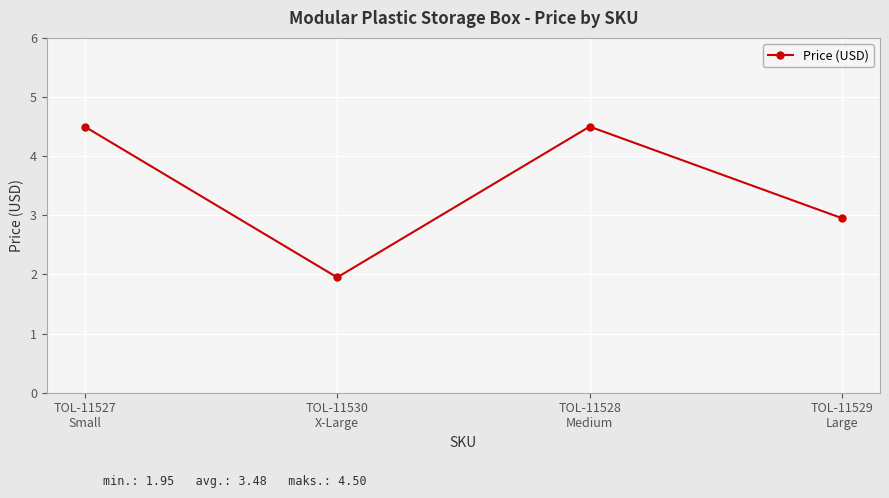

True or false: the data has more than 0 interior local peaks.

True